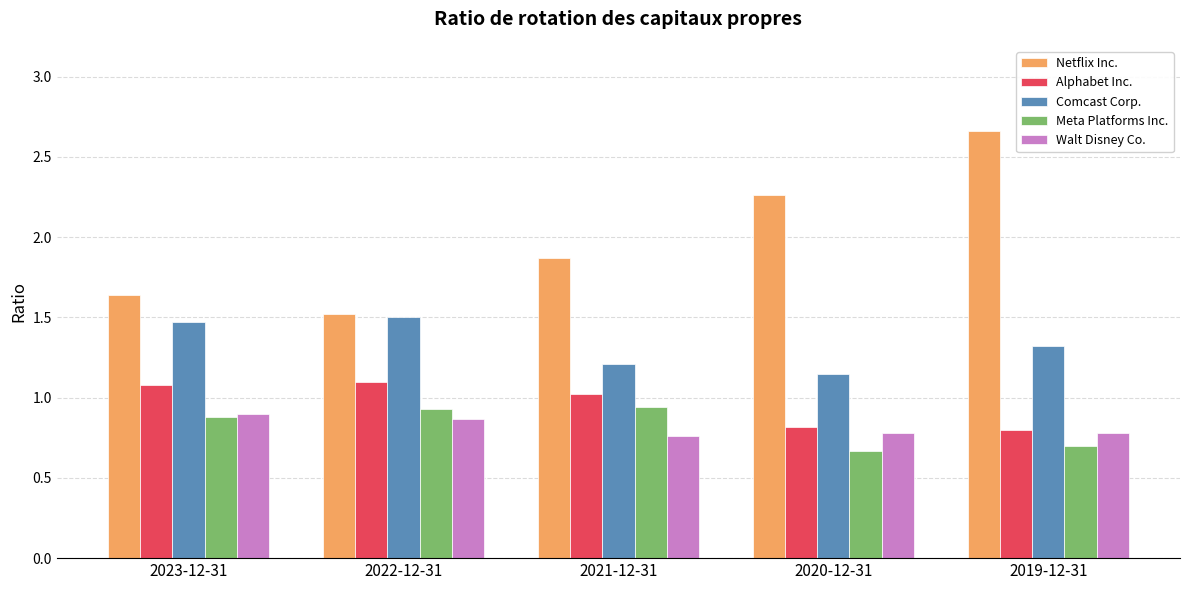

What is the value of the Meta Platforms Inc. bar at the 5th from the left?

0.7